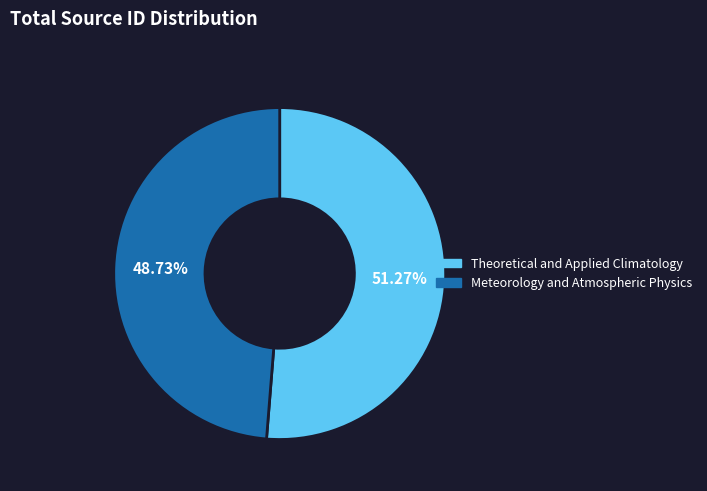

Count the number of slices in the pie.

2